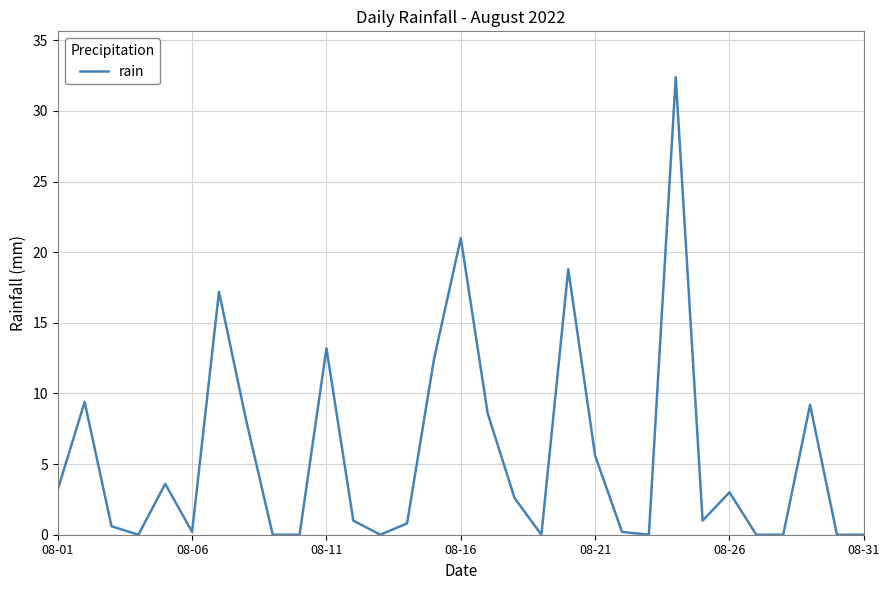

What is the greatest value displayed?

32.4